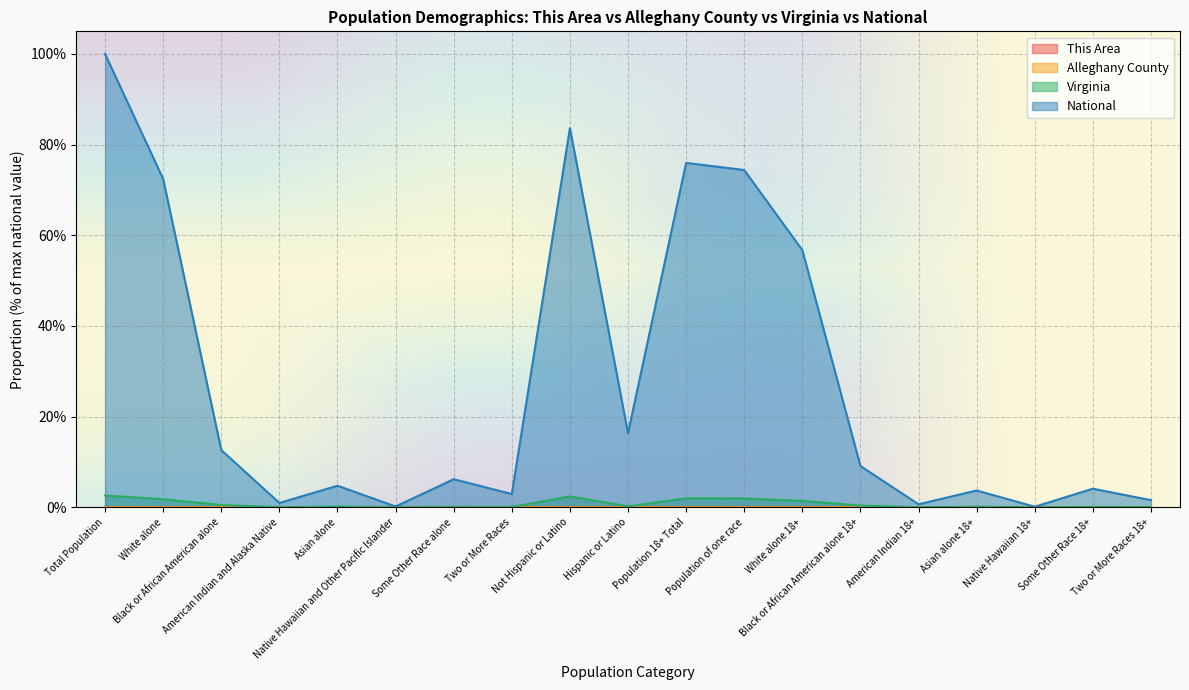

What is the label of the 18th point from the left?

Some Other Race 18+